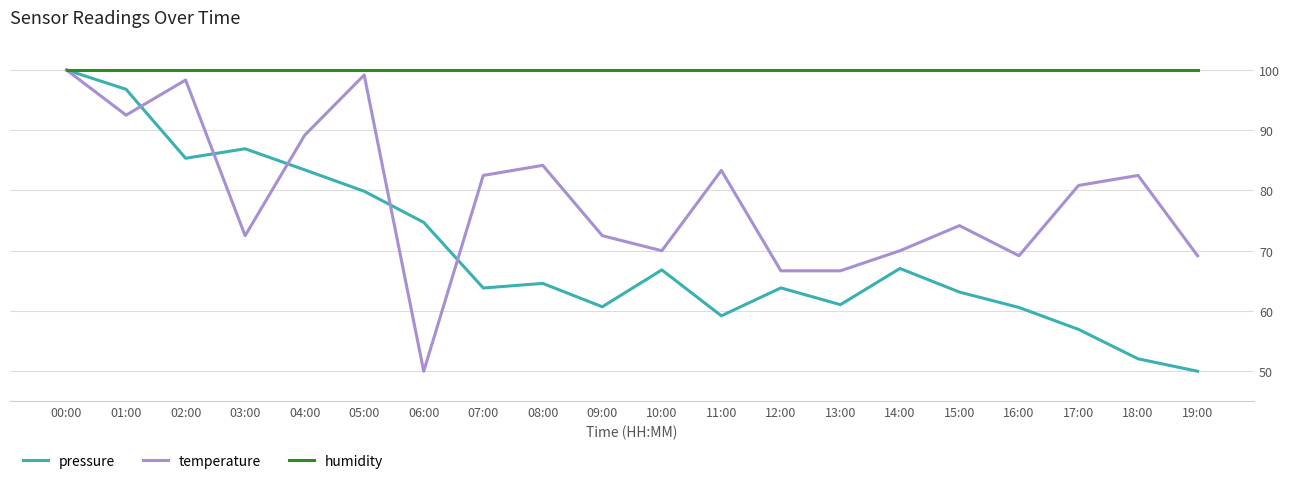

Is the value of temperature at 12:00 greater than the value of pressure at 03:00?

No